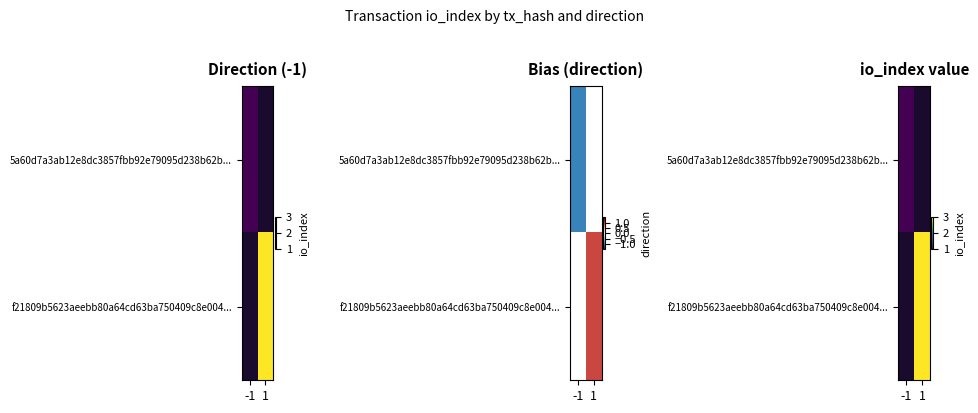

Which category has the highest value in the f21809b5623aeebb80a64cd63ba750409c8e004... series?

-1